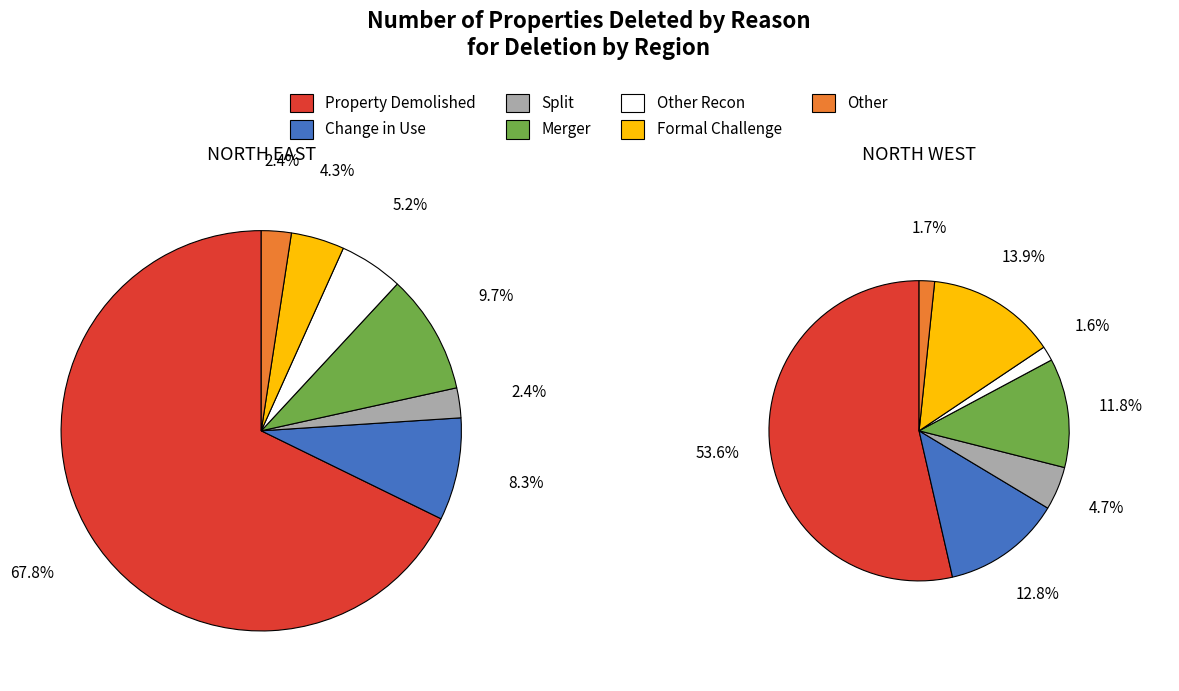

Does Merger represent more than half of the total?

No